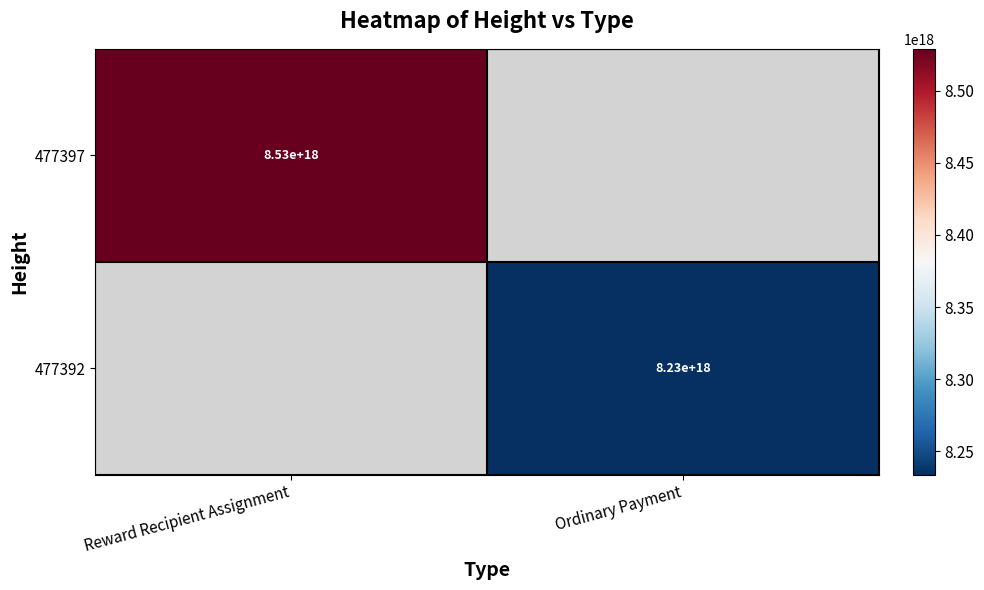

At how many categories does at least one series exceed 8358064864544375808?

1